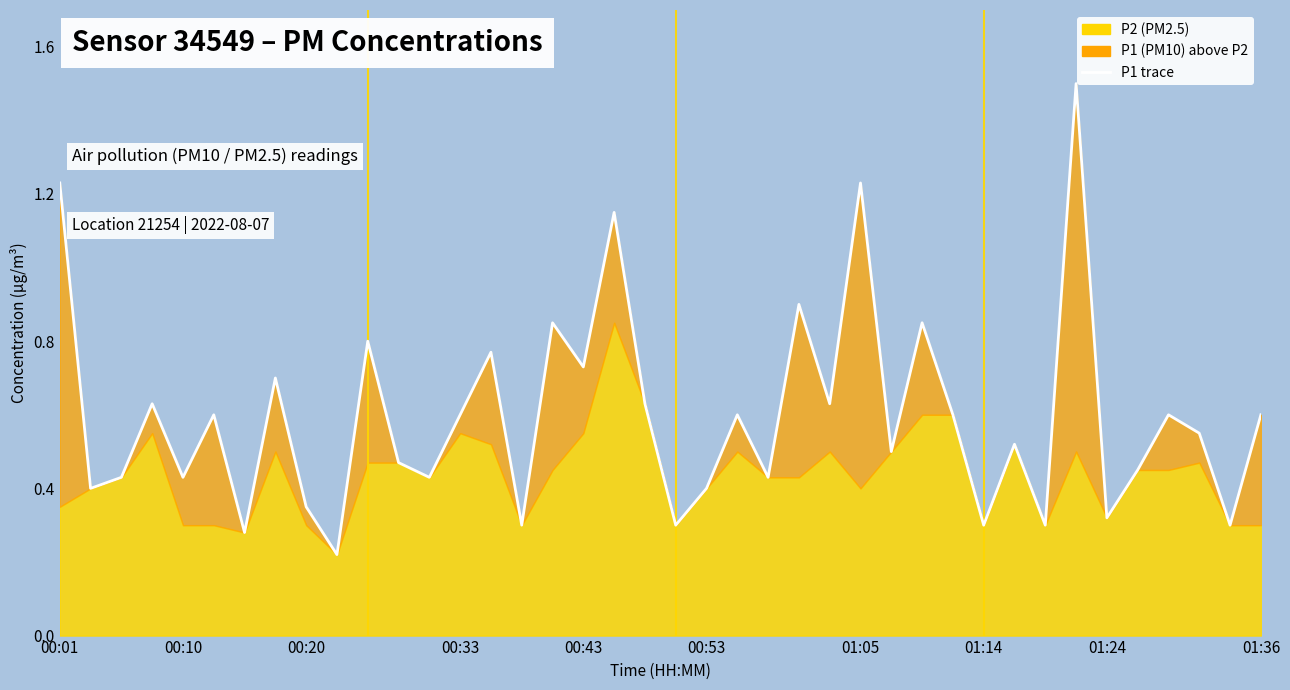

What is the difference between the values at 13 and 00:10?

0.2